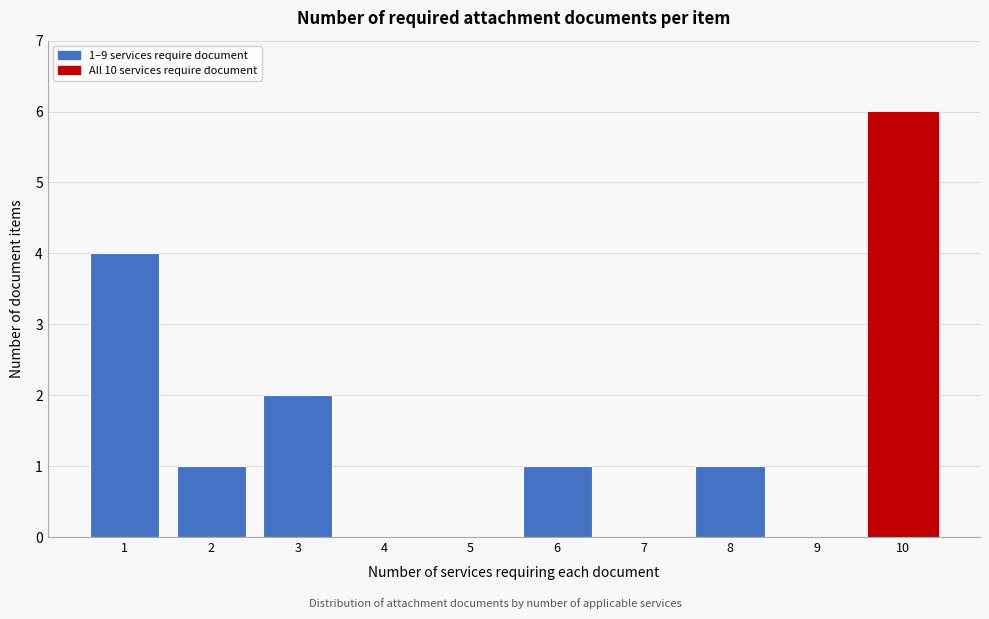

Over which range of the x-axis is the bar tallest?

9.5 to 10.5